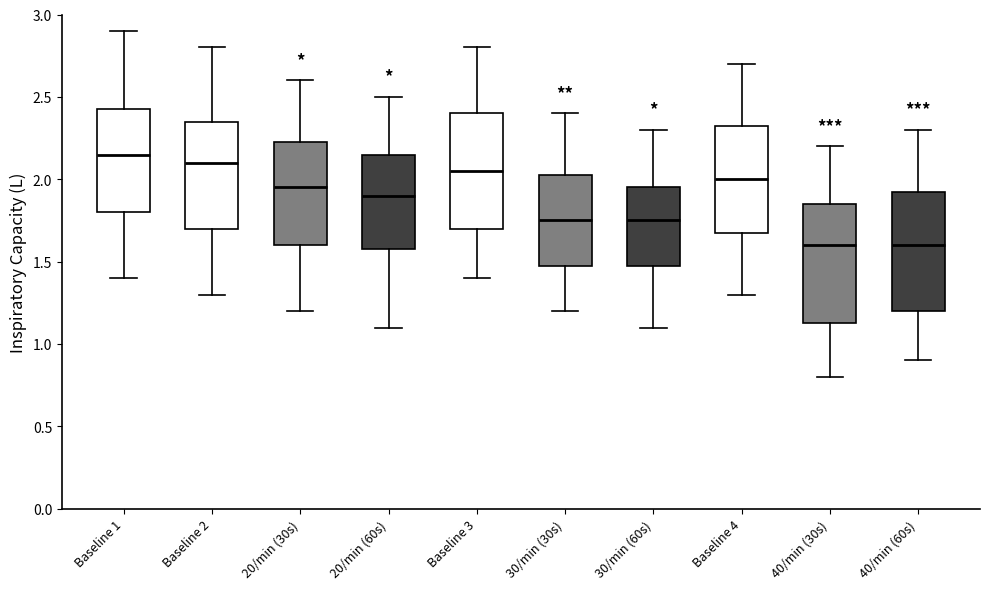

Reading left to right, read every box against the y-axis: the position of its median line, the range the box covers, and the ends of its whiskers. The values are not printed on the chart, so give them approximately, as read against the axis.

Baseline 1: median 2.15, box 1.80 to 2.45, whiskers 1.40 to 2.90
Baseline 2: median 2.10, box 1.70 to 2.35, whiskers 1.30 to 2.80
20/min (30s): median 1.95, box 1.60 to 2.25, whiskers 1.20 to 2.60
20/min (60s): median 1.90, box 1.60 to 2.15, whiskers 1.10 to 2.50
Baseline 3: median 2.05, box 1.70 to 2.40, whiskers 1.40 to 2.80
30/min (30s): median 1.75, box 1.50 to 2.05, whiskers 1.20 to 2.40
30/min (60s): median 1.75, box 1.50 to 1.95, whiskers 1.10 to 2.30
Baseline 4: median 2.00, box 1.70 to 2.35, whiskers 1.30 to 2.70
40/min (30s): median 1.60, box 1.15 to 1.85, whiskers 0.80 to 2.20
40/min (60s): median 1.60, box 1.20 to 1.95, whiskers 0.90 to 2.30